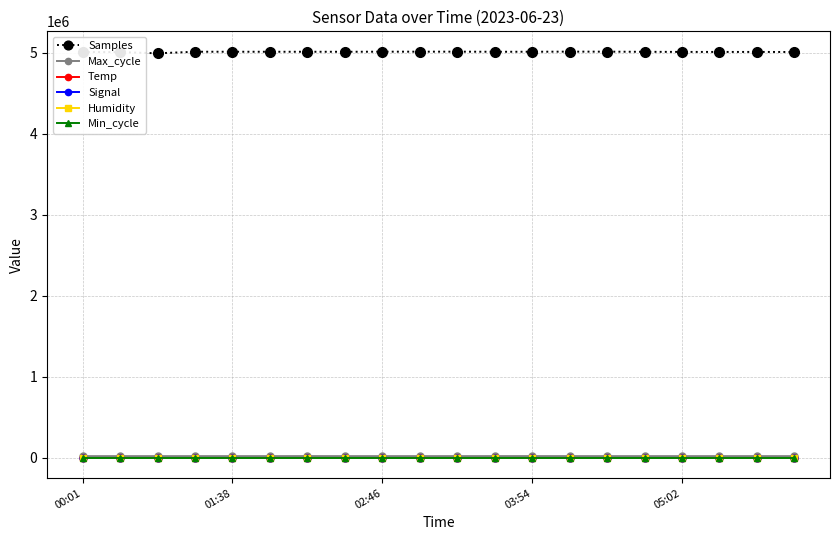

Which series has the largest total across all categories?

Samples